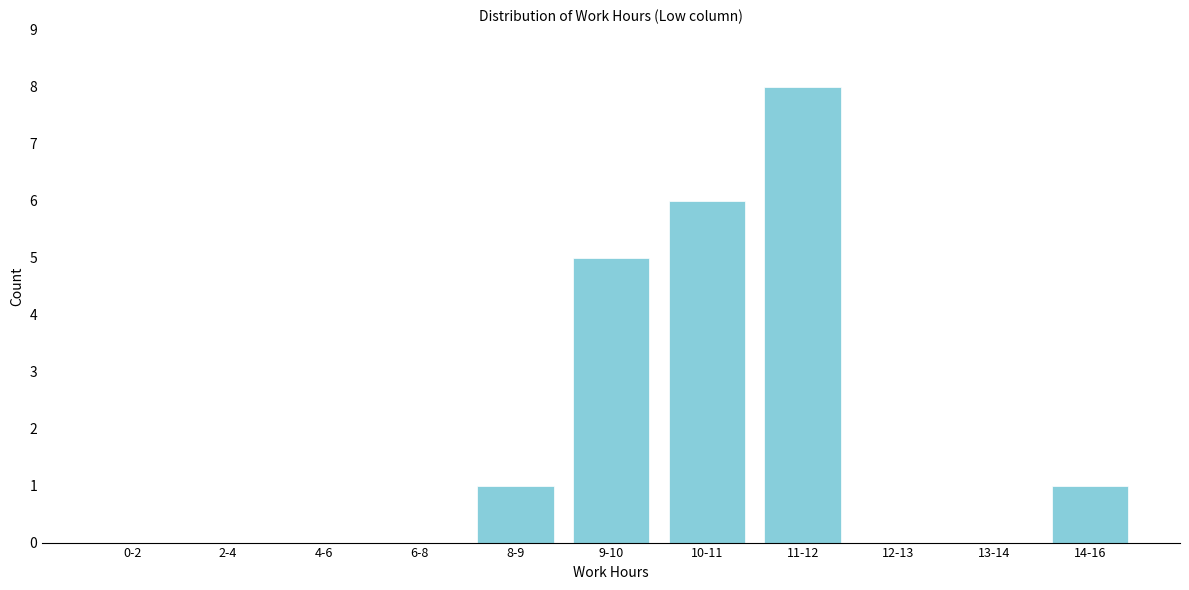

Reading right to left, transcribe all the data shown in this chart.

14-16=1	13-14=0	12-13=0	11-12=8	10-11=6	9-10=5	8-9=1	6-8=0	4-6=0	2-4=0	0-2=0